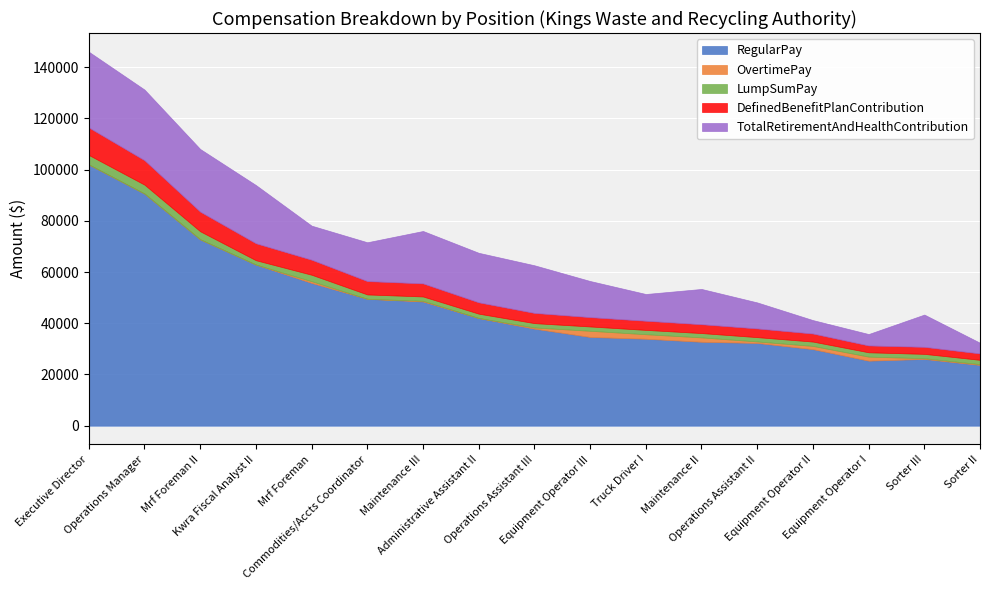

Where is the first local minimum for DefinedBenefitPlanContribution?

Equipment Operator I